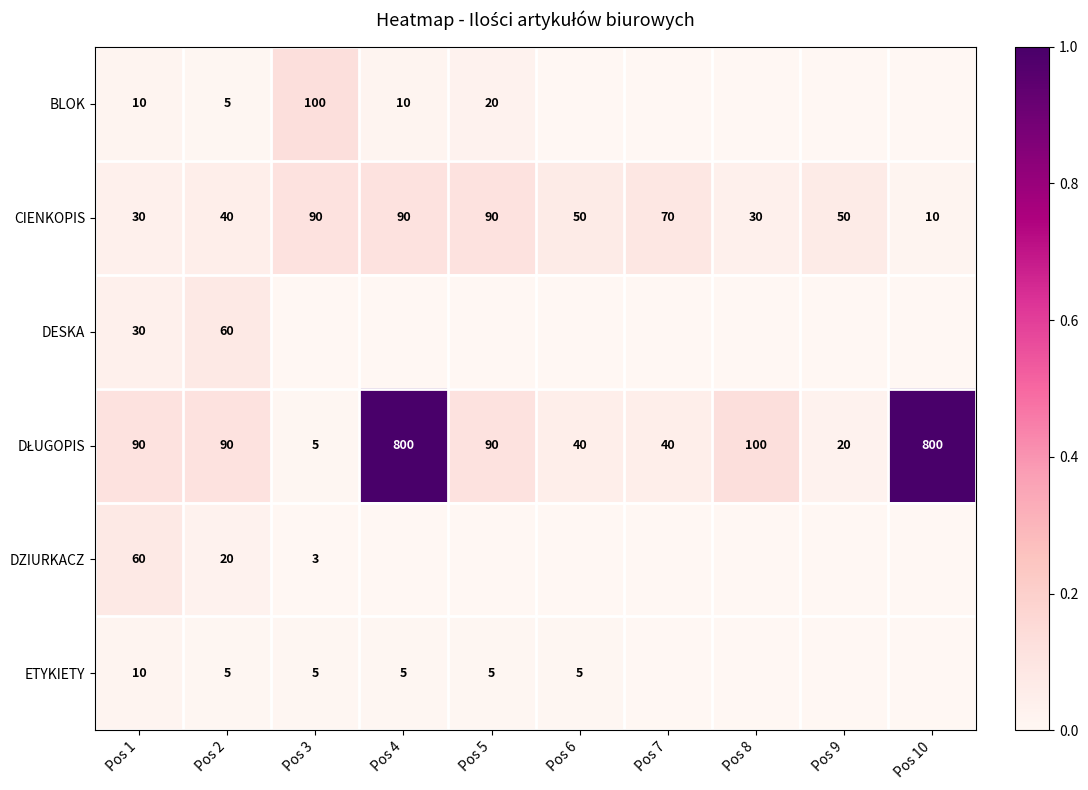

The BLOK series shows 5 at Pos 2. True or false?

True